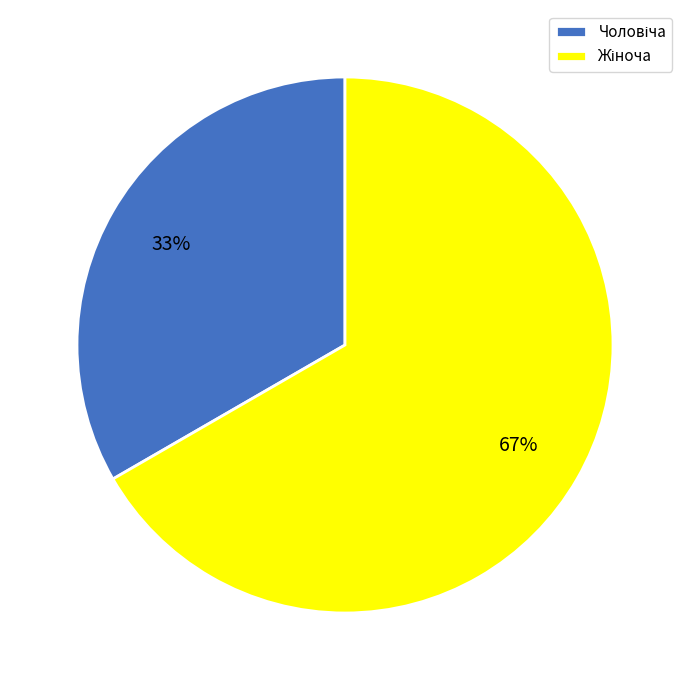

To the nearest percent, what is the average slice percentage?

50%